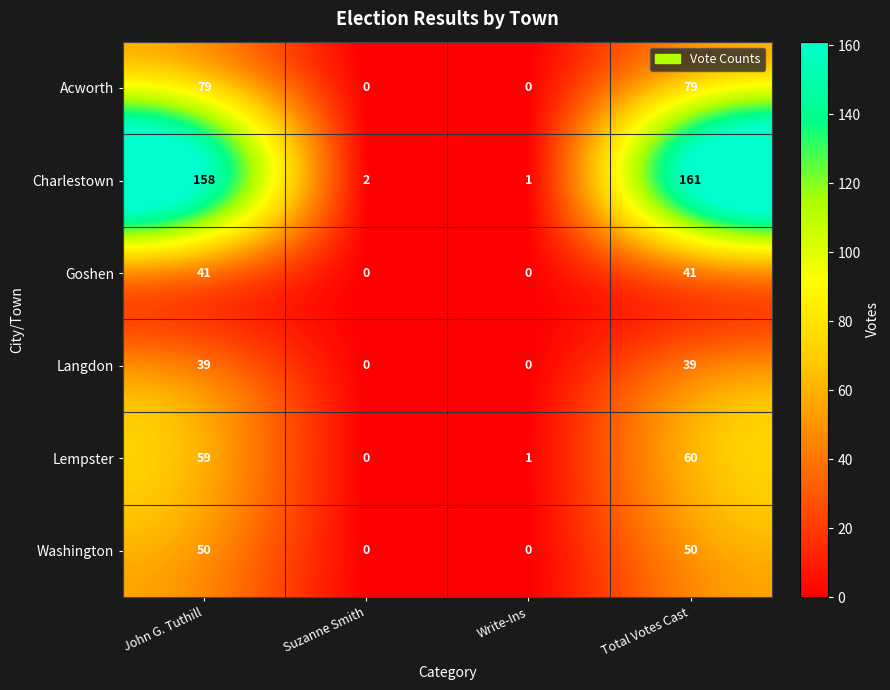

At how many categories does at least one series exceed 135?

2